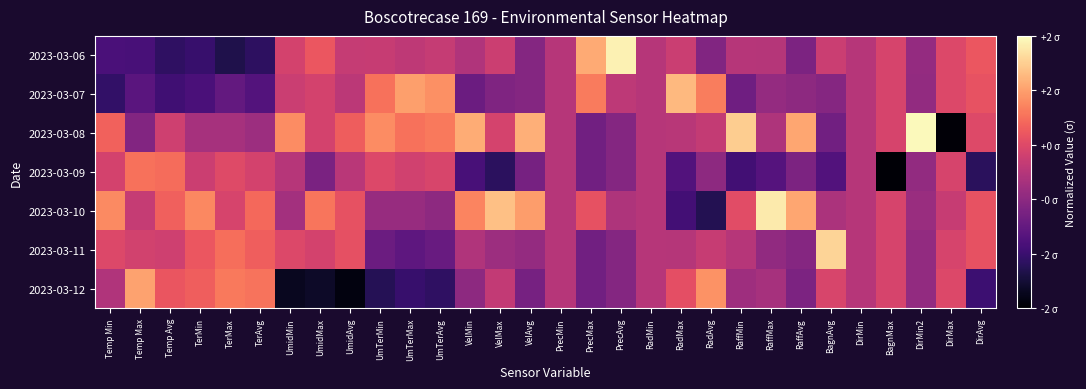

Reading left to right, what are all the values shown in this chart?

2023-03-06: Temp Min=-1.3	Temp Max=-1.3	Temp Avg=-1.6	TerMin=-1.5	TerMax=-1.8	TerAvg=-1.6	UmidMin=0.4	UmidMax=0.7	UmidAvg=0.2	UmTerMin=0.2	UmTerMax=0.1	UmTerAvg=0.2	VelMin=-0.1	VelMax=0.3	VelAvg=-0.6	PrecMin=0.0	PrecMax=1.6	PrecAvg=2.4	RadMin=0.0	RadMax=0.2	RadAvg=-0.6	RaffMin=0.0	RaffMax=-0.0	RaffAvg=-0.7	BagnAvg=0.2	DirMin=0.0	BagnMax=0.4	DirMin2=-0.4	DirMax=0.5	DirAvg=0.7
2023-03-07: Temp Min=-1.6	Temp Max=-1.1	Temp Avg=-1.4	TerMin=-1.3	TerMax=-1.0	TerAvg=-1.2	UmidMin=0.2	UmidMax=0.4	UmidAvg=0.1	UmTerMin=1.0	UmTerMax=1.5	UmTerAvg=1.3	VelMin=-0.9	VelMax=-0.7	VelAvg=-0.6	PrecMin=0.0	PrecMax=1.1	PrecAvg=0.1	RadMin=0.0	RadMax=1.8	RadAvg=1.1	RaffMin=-0.8	RaffMax=-0.4	RaffAvg=-0.5	BagnAvg=-0.6	DirMin=0.0	BagnMax=0.4	DirMin2=-0.4	DirMax=0.5	DirAvg=0.7
2023-03-08: Temp Min=0.9	Temp Max=-0.6	Temp Avg=0.3	TerMin=-0.2	TerMax=-0.2	TerAvg=-0.3	UmidMin=1.3	UmidMax=0.4	UmidAvg=0.8	UmTerMin=1.3	UmTerMax=1.0	UmTerAvg=1.1	VelMin=1.6	VelMax=0.4	VelAvg=1.7	PrecMin=0.0	PrecMax=-0.8	PrecAvg=-0.6	RadMin=0.0	RadMax=0.0	RadAvg=0.2	RaffMin=2.0	RaffMax=-0.1	RaffAvg=1.6	BagnAvg=-0.8	DirMin=0.0	BagnMax=0.4	DirMin2=2.4	DirMax=-2.4	DirAvg=0.5
2023-03-09: Temp Min=0.4	Temp Max=1.0	Temp Avg=1.0	TerMin=0.3	TerMax=0.5	TerAvg=0.4	UmidMin=0.0	UmidMax=-0.7	UmidAvg=0.0	UmTerMin=0.5	UmTerMax=0.3	UmTerAvg=0.4	VelMin=-1.3	VelMax=-1.7	VelAvg=-0.8	PrecMin=0.0	PrecMax=-0.8	PrecAvg=-0.6	RadMin=0.0	RadMax=-1.2	RadAvg=-0.5	RaffMin=-1.4	RaffMax=-1.2	RaffAvg=-0.7	BagnAvg=-1.2	DirMin=0.0	BagnMax=-2.4	DirMin2=-0.4	DirMax=0.4	DirAvg=-1.7
2023-03-10: Temp Min=1.3	Temp Max=0.2	Temp Avg=0.8	TerMin=1.3	TerMax=0.4	TerAvg=0.9	UmidMin=-0.2	UmidMax=1.1	UmidAvg=0.6	UmTerMin=-0.4	UmTerMax=-0.4	UmTerAvg=-0.5	VelMin=1.2	VelMax=1.9	VelAvg=1.5	PrecMin=0.0	PrecMax=0.6	PrecAvg=-0.1	RadMin=0.0	RadMax=-1.4	RadAvg=-1.8	RaffMin=0.6	RaffMax=2.3	RaffAvg=1.6	BagnAvg=-0.1	DirMin=0.0	BagnMax=0.4	DirMin2=-0.3	DirMax=0.2	DirAvg=0.6
2023-03-11: Temp Min=0.5	Temp Max=0.3	Temp Avg=0.3	TerMin=0.7	TerMax=1.0	TerAvg=0.8	UmidMin=0.5	UmidMax=0.4	UmidAvg=0.6	UmTerMin=-0.9	UmTerMax=-1.1	UmTerAvg=-0.9	VelMin=-0.1	VelMax=-0.3	VelAvg=-0.4	PrecMin=0.0	PrecMax=-0.8	PrecAvg=-0.6	RadMin=0.0	RadMax=-0.0	RadAvg=0.2	RaffMin=0.0	RaffMax=-0.4	RaffAvg=-0.6	BagnAvg=2.1	DirMin=0.0	BagnMax=0.4	DirMin2=-0.4	DirMax=0.4	DirAvg=0.6
2023-03-12: Temp Min=-0.1	Temp Max=1.5	Temp Avg=0.7	TerMin=0.8	TerMax=1.1	TerAvg=1.0	UmidMin=-2.2	UmidMax=-2.1	UmidAvg=-2.4	UmTerMin=-1.7	UmTerMax=-1.5	UmTerAvg=-1.6	VelMin=-0.5	VelMax=0.1	VelAvg=-0.8	PrecMin=0.0	PrecMax=-0.8	PrecAvg=-0.6	RadMin=0.0	RadMax=0.6	RadAvg=1.4	RaffMin=-0.3	RaffMax=-0.2	RaffAvg=-0.7	BagnAvg=0.4	DirMin=0.0	BagnMax=0.4	DirMin2=-0.4	DirMax=0.5	DirAvg=-1.5